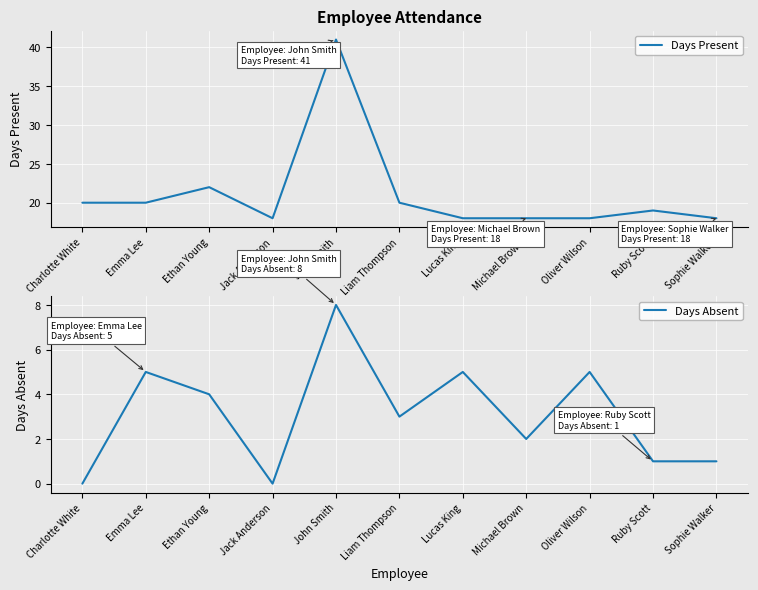

Which has a higher value, Sophie Walker or Emma Lee?

Emma Lee